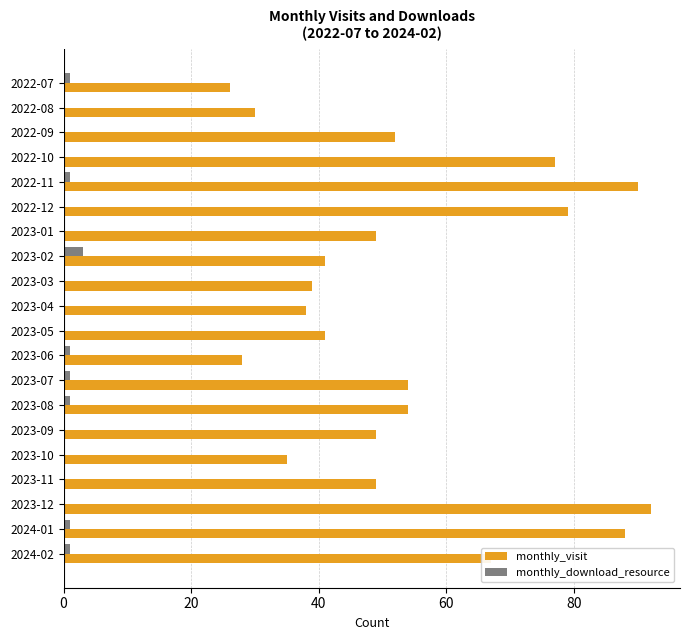

Is it true that monthly_download_resource equals 1 at 2022-11?

True